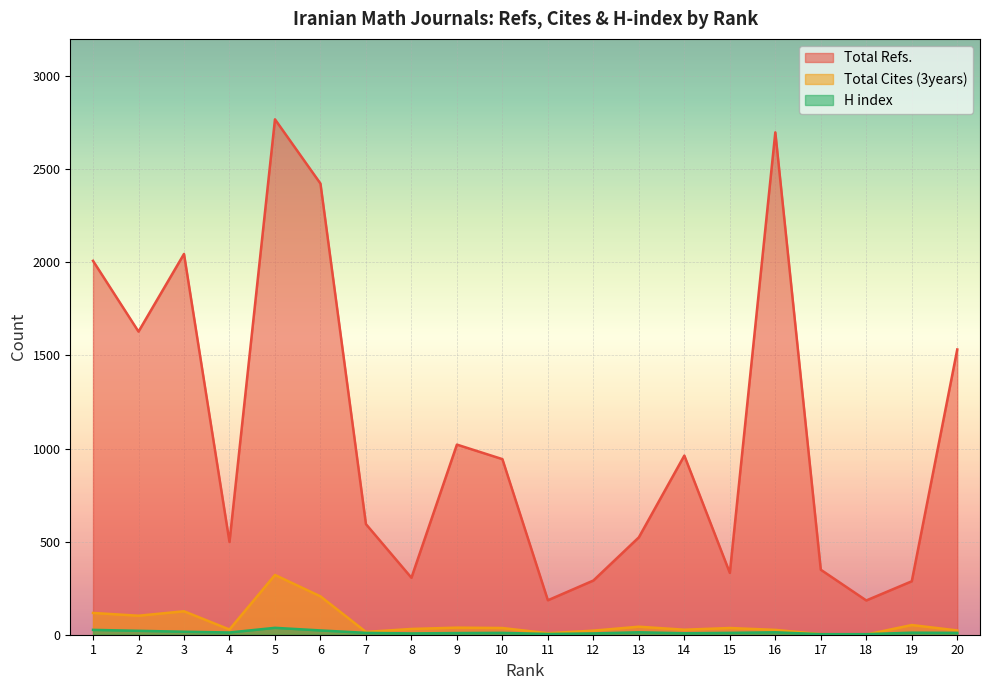

The value of Total Refs. at 12 is 487. True or false?

False